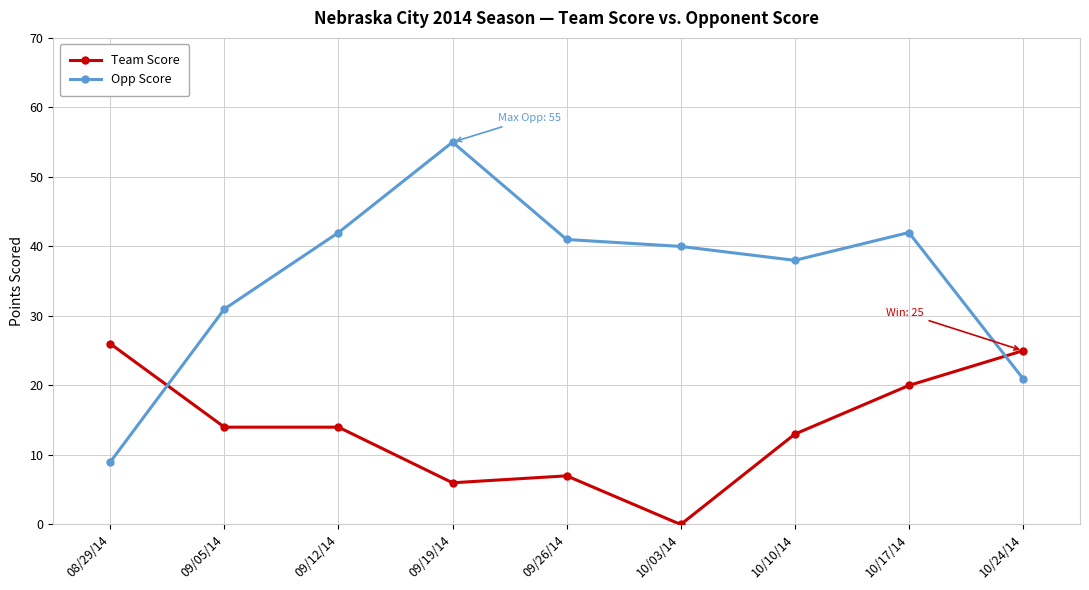

Is it true that Opp Score equals 42 at 09/12/14?

True